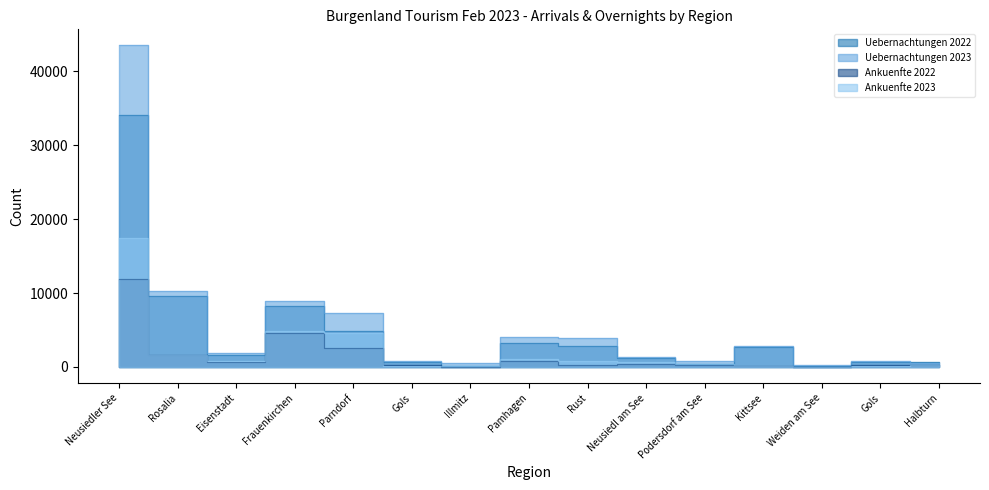

What is the average value of the Uebernachtungen 2022 series?

4712